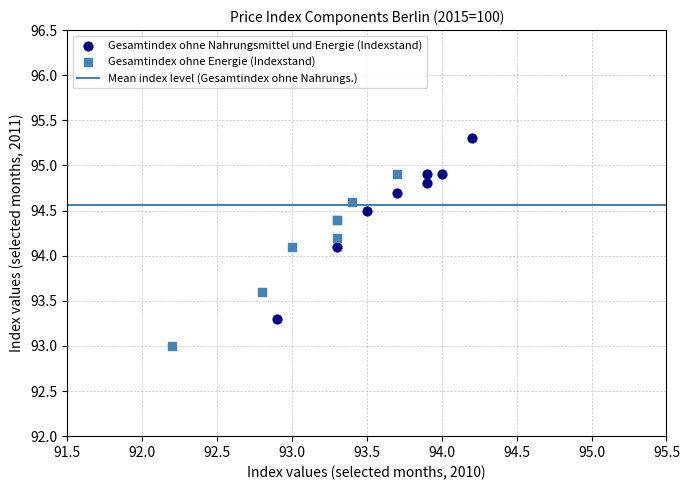

Which series has the largest Y range (max minus min)?

Gesamtindex ohne Nahrungsmittel und Energie (Indexstand)